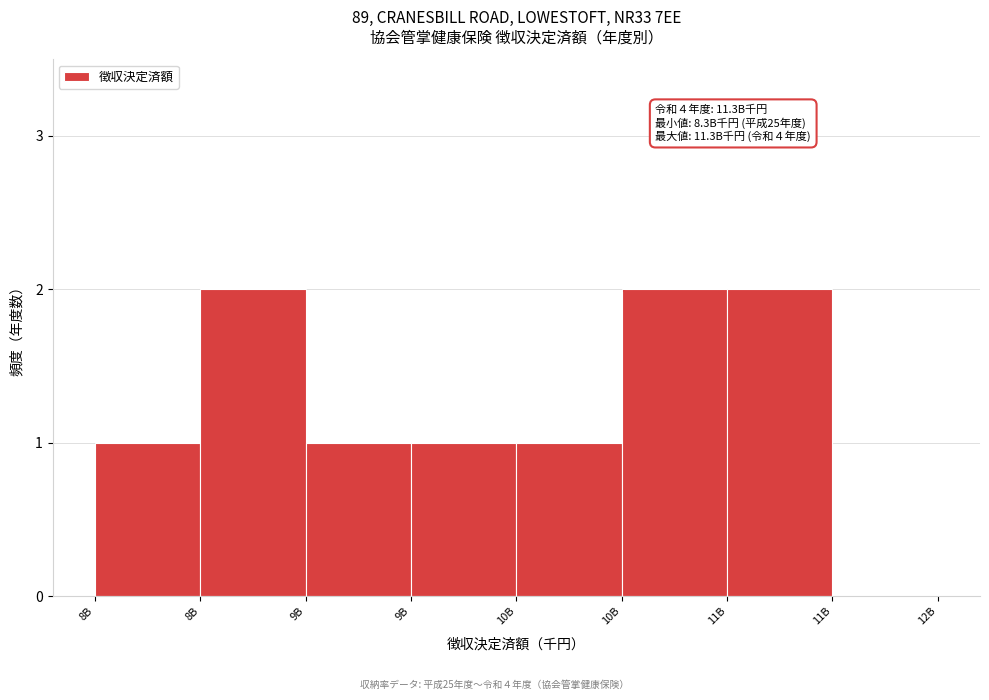

How many categories are shown in the chart?

8